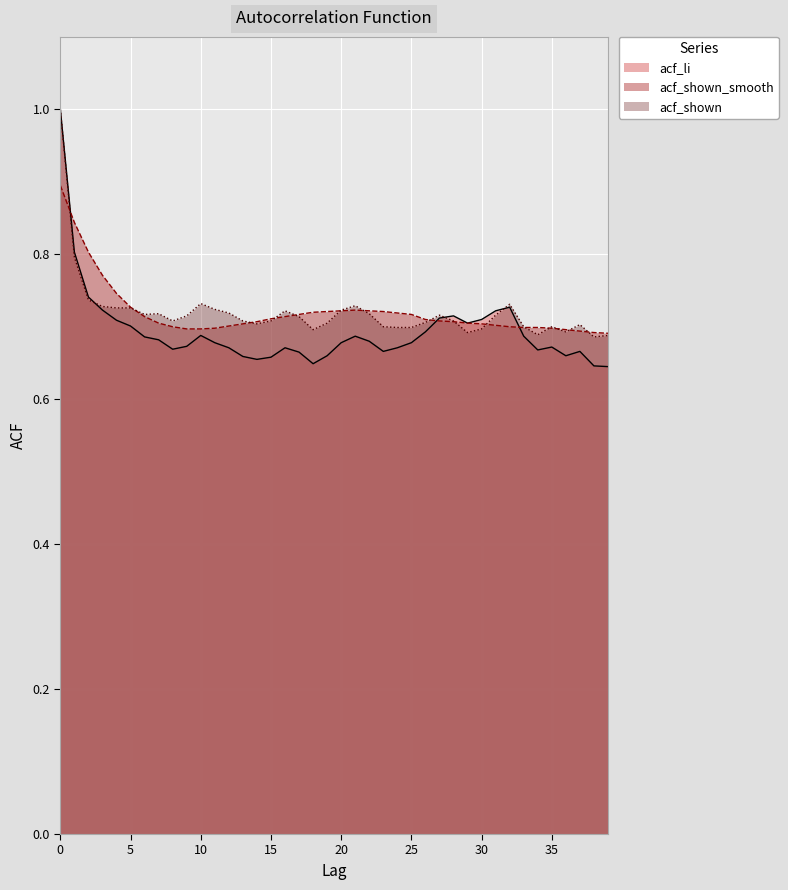

Reading left to right, transcribe all the data shown in this chart.

acf_li: 0=1.0	1=0.8	2=0.7	3=0.7	4=0.7	5=0.7	6=0.7	7=0.7	8=0.7	9=0.7	10=0.7	11=0.7	12=0.7	13=0.7	14=0.7	15=0.7	16=0.7	17=0.7	18=0.6	19=0.7	20=0.7	21=0.7	22=0.7	23=0.7	24=0.7	25=0.7	26=0.7	27=0.7	28=0.7	29=0.7	30=0.7	31=0.7	32=0.7	33=0.7	34=0.7	35=0.7	36=0.7	37=0.7	38=0.6	39=0.6
acf_shown_smooth: 0=0.9	1=0.8	2=0.8	3=0.8	4=0.7	5=0.7	6=0.7	7=0.7	8=0.7	9=0.7	10=0.7	11=0.7	12=0.7	13=0.7	14=0.7	15=0.7	16=0.7	17=0.7	18=0.7	19=0.7	20=0.7	21=0.7	22=0.7	23=0.7	24=0.7	25=0.7	26=0.7	27=0.7	28=0.7	29=0.7	30=0.7	31=0.7	32=0.7	33=0.7	34=0.7	35=0.7	36=0.7	37=0.7	38=0.7	39=0.7
acf_shown: 0=1.0	1=0.8	2=0.7	3=0.7	4=0.7	5=0.7	6=0.7	7=0.7	8=0.7	9=0.7	10=0.7	11=0.7	12=0.7	13=0.7	14=0.7	15=0.7	16=0.7	17=0.7	18=0.7	19=0.7	20=0.7	21=0.7	22=0.7	23=0.7	24=0.7	25=0.7	26=0.7	27=0.7	28=0.7	29=0.7	30=0.7	31=0.7	32=0.7	33=0.7	34=0.7	35=0.7	36=0.7	37=0.7	38=0.7	39=0.7